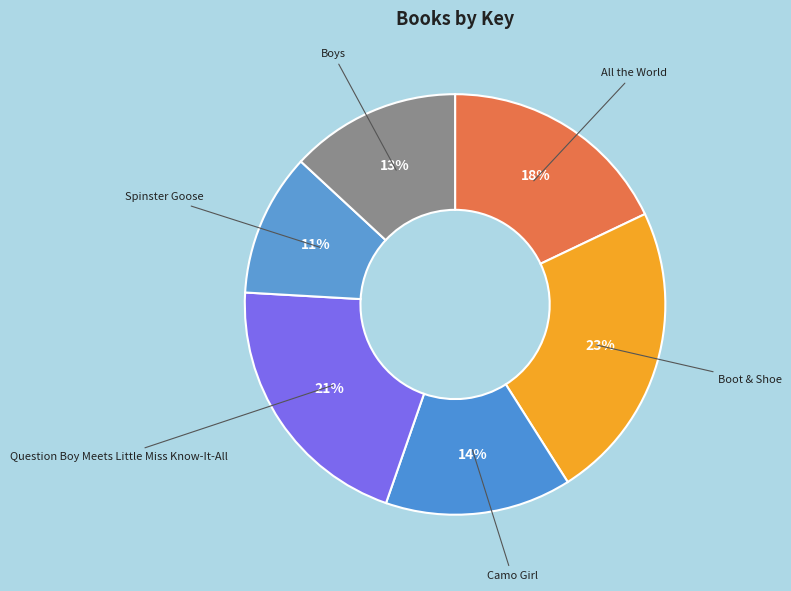

What is the smallest slice in the pie chart?

Spinster Goose